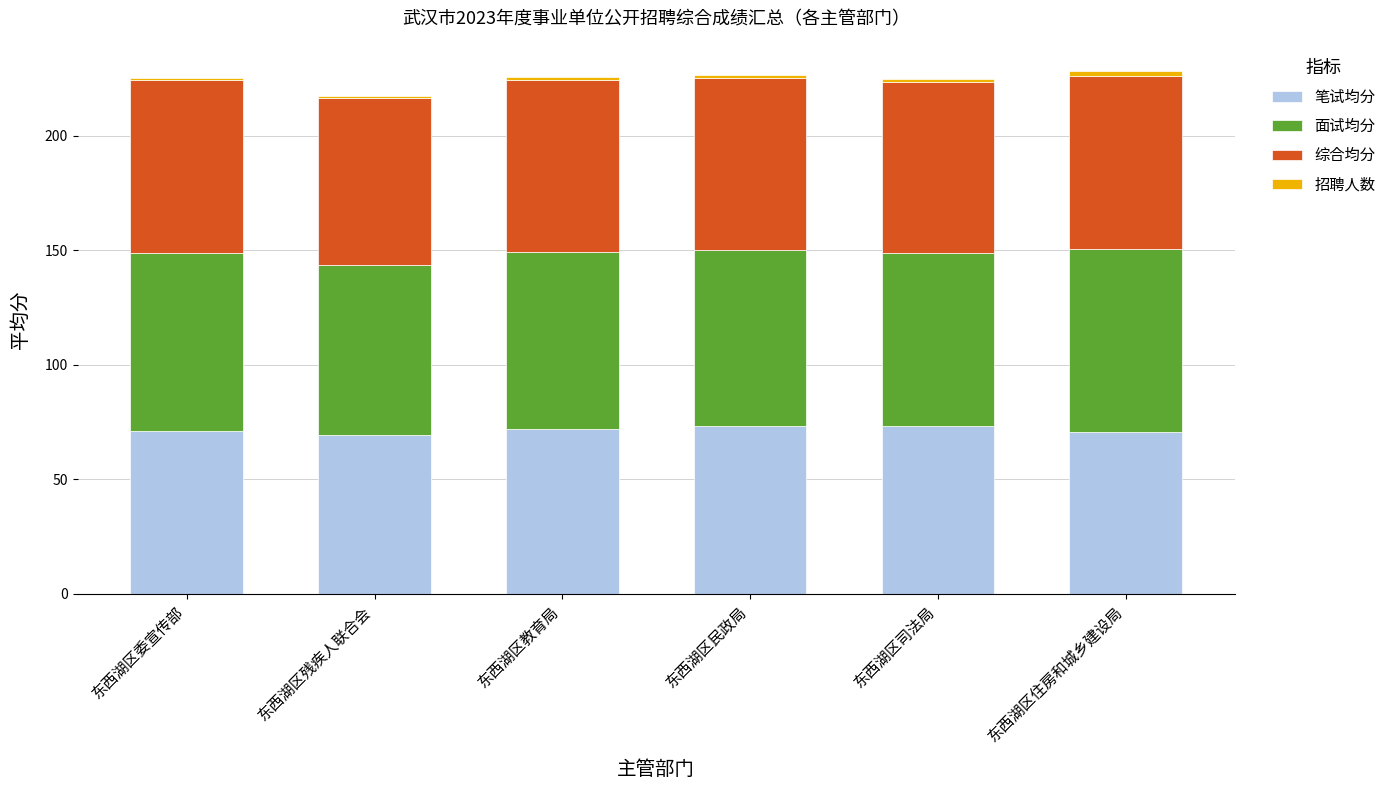

Does the chart contain stacked bars?

Yes